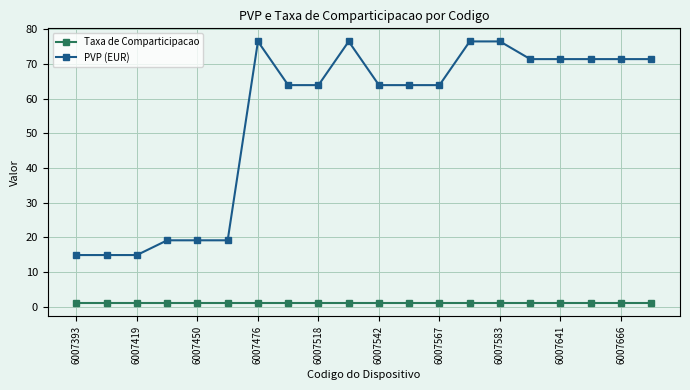

What is the minimum value for PVP (EUR)?

14.9